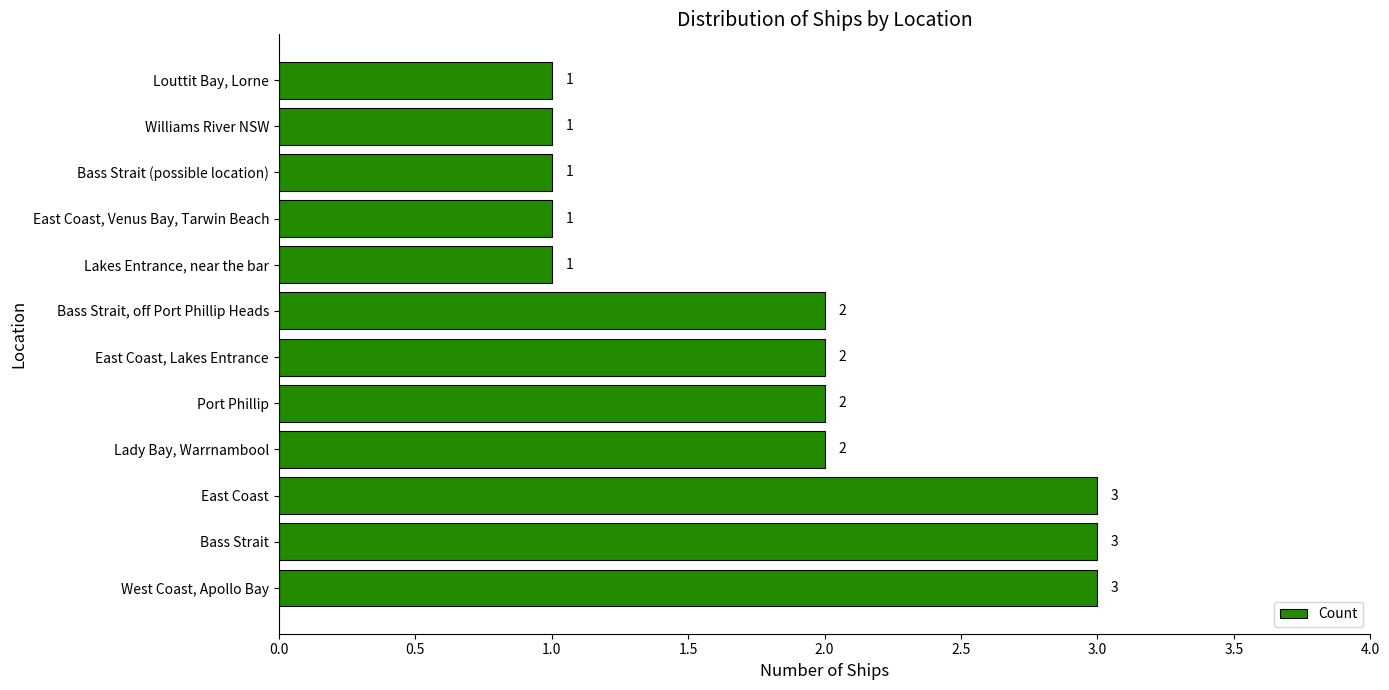

Approximately how many times larger is the value at Port Phillip compared to East Coast, Lakes Entrance?

1.0